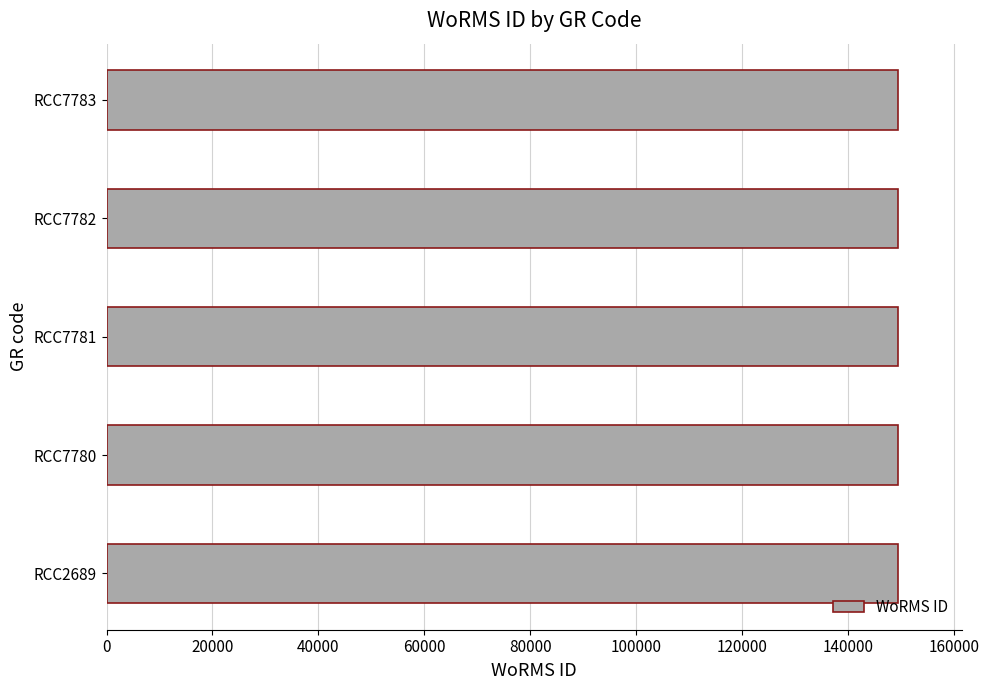

What is the average value?

149538